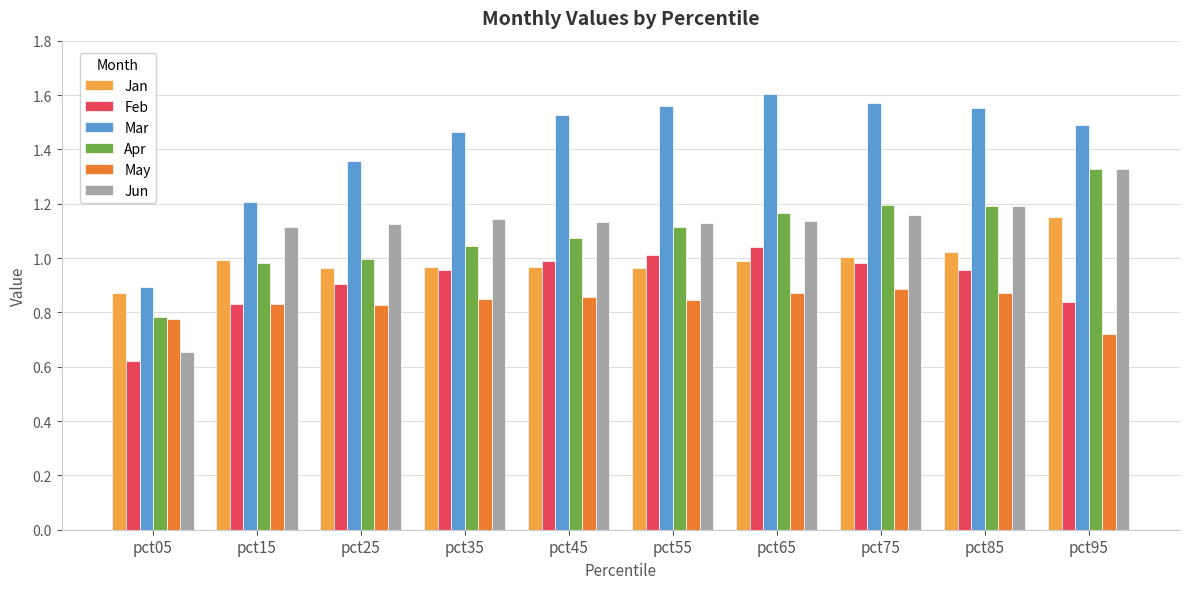

Is it true that Jun equals 1.1 at pct15?

True